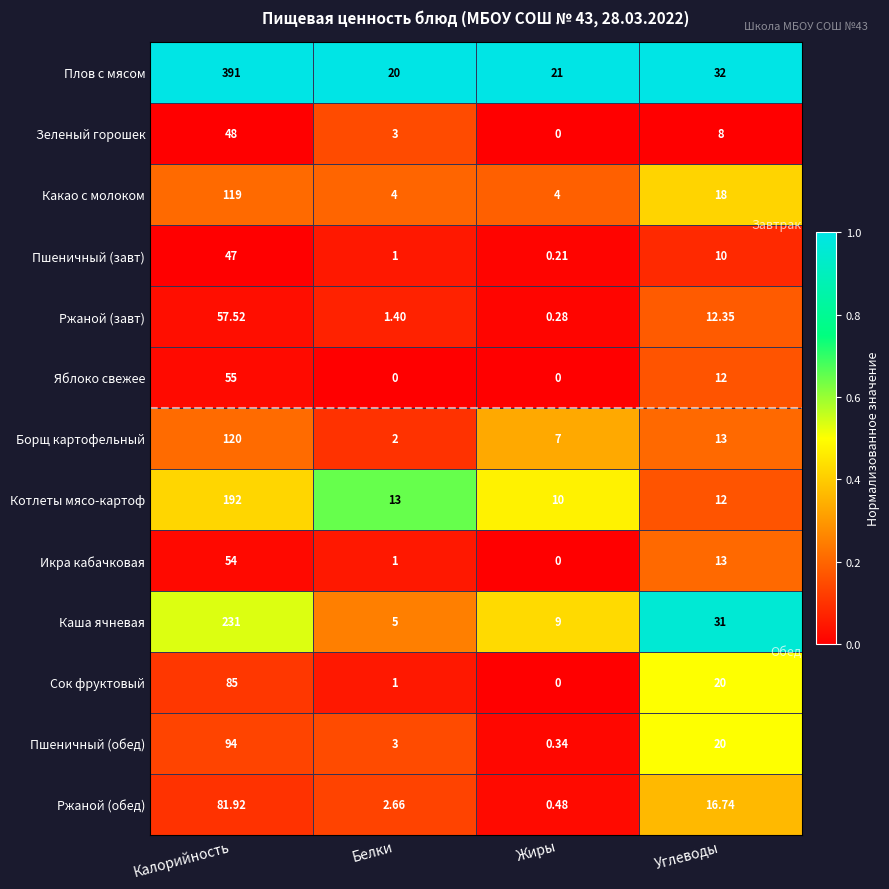

Which series has the largest range (max minus min)?

Плов с мясом